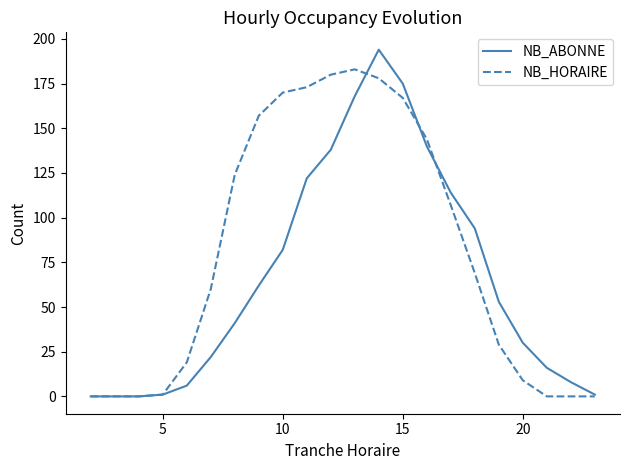

Which series has the largest total across all categories?

NB_HORAIRE